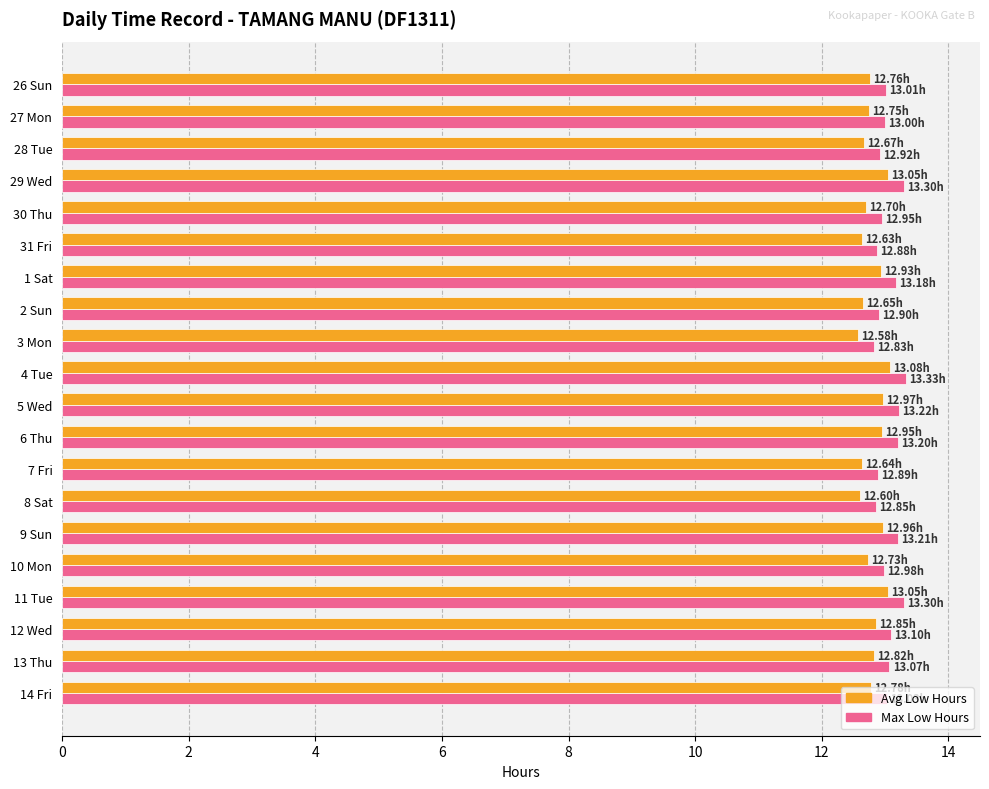

At how many categories does at least one series exceed 12?

20